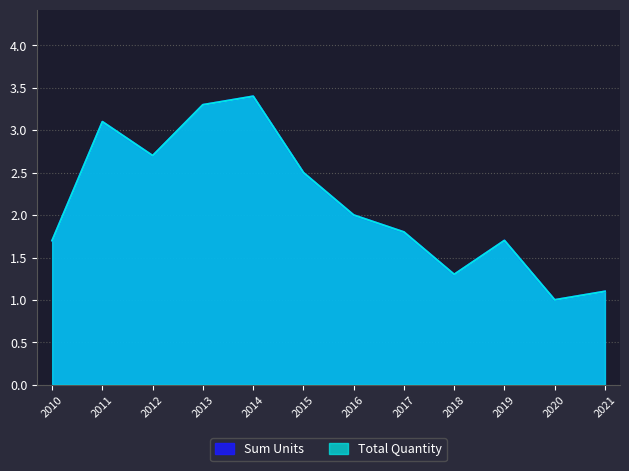

Is the value of Total Quantity at 2010 greater than the value of Sum Units at 2016?

No